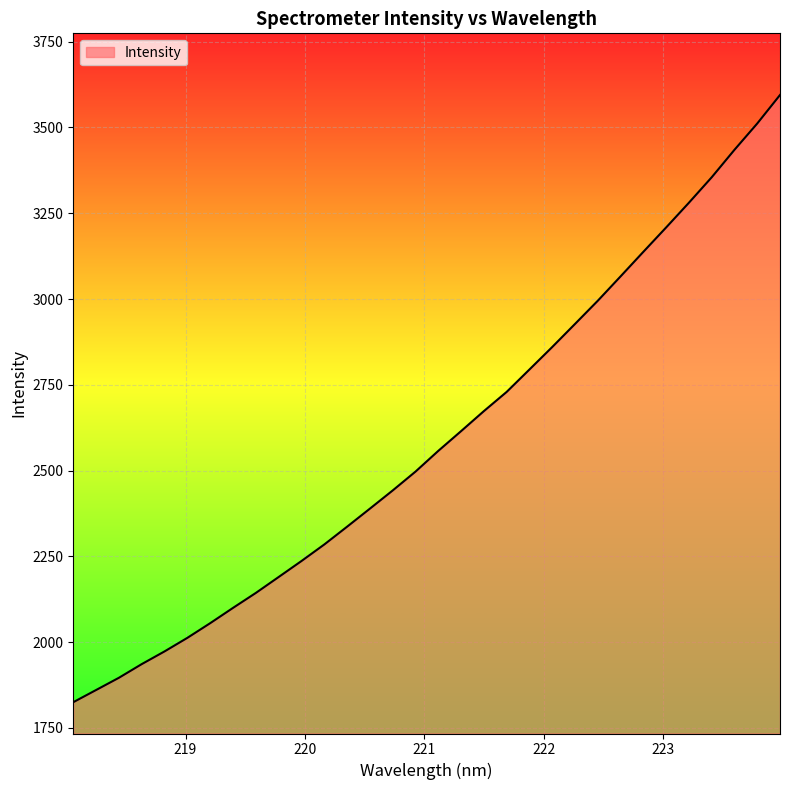

What is the sum of all values?

82917.2